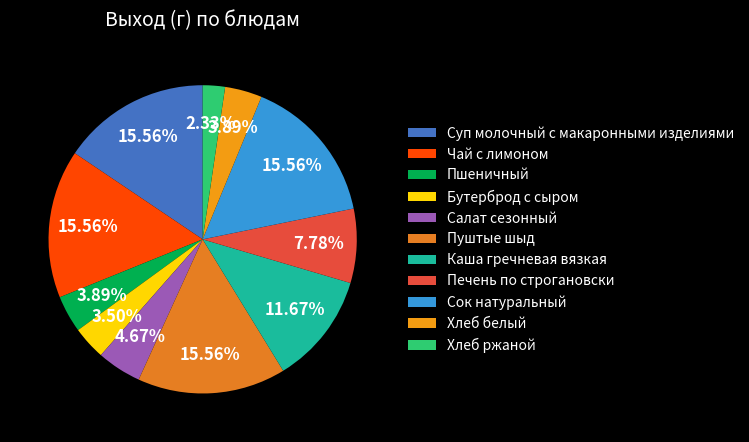

Which category has the smallest portion of the pie?

Хлеб ржаной